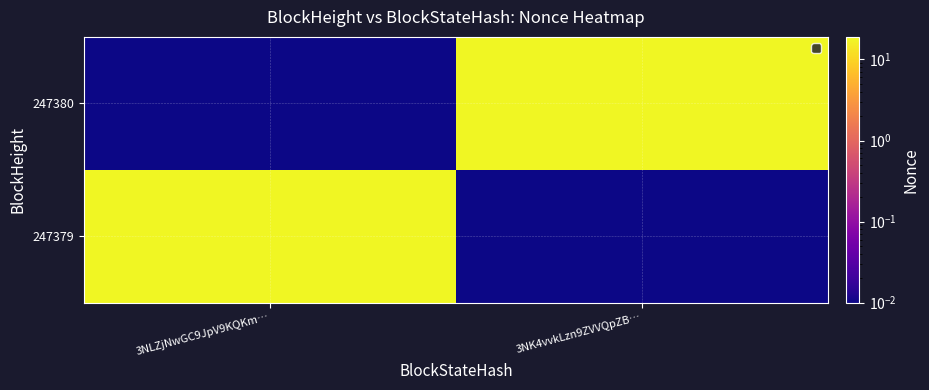

Reading right to left, transcribe all the data shown in this chart.

247380: 3NK4vvkLzn9ZVVQpZB…=18.0	3NLZjNwGC9JpV9KQKm…=0.0
247379: 3NK4vvkLzn9ZVVQpZB…=0.0	3NLZjNwGC9JpV9KQKm…=18.0